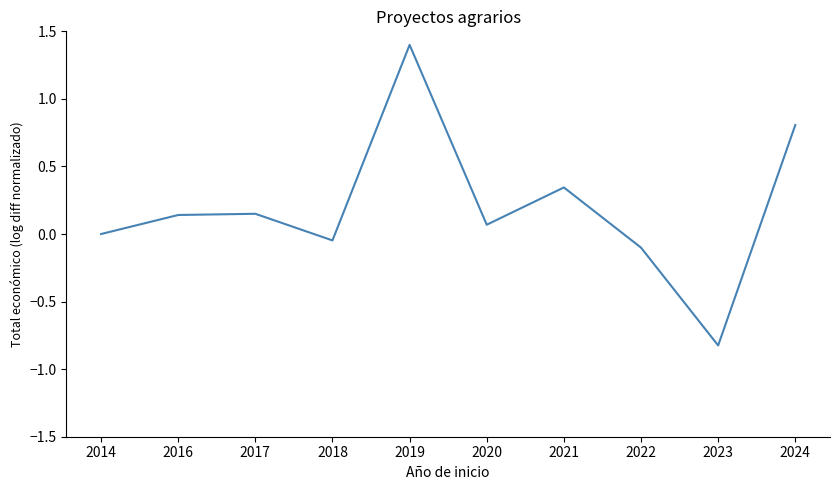

Is it true that the value at 2022 is -0.1?

True